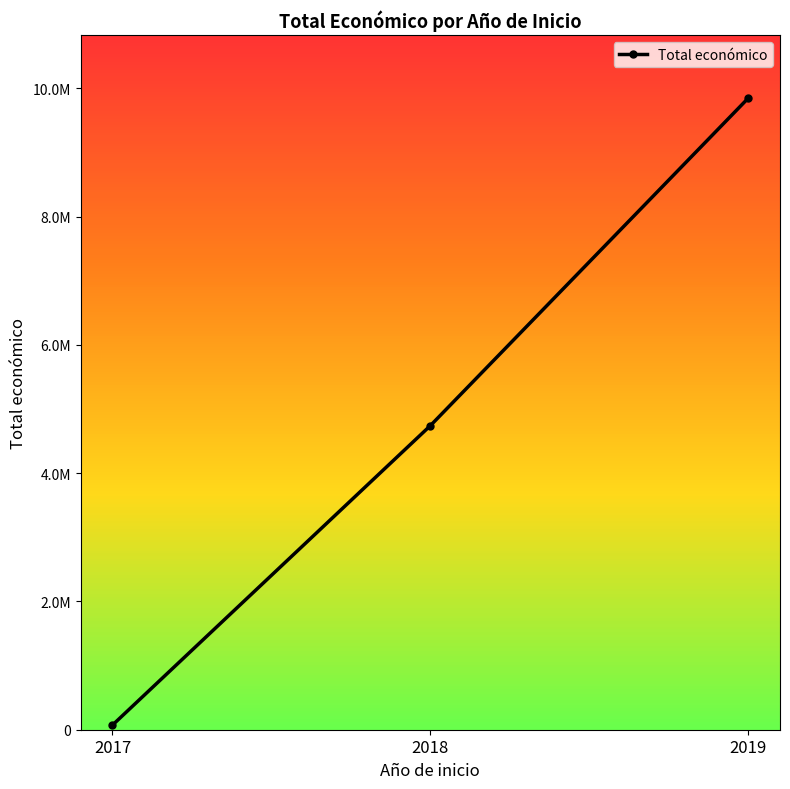

Reading left to right, list all the values displayed in this chart.

71800.0	4740910.3	9847932.0